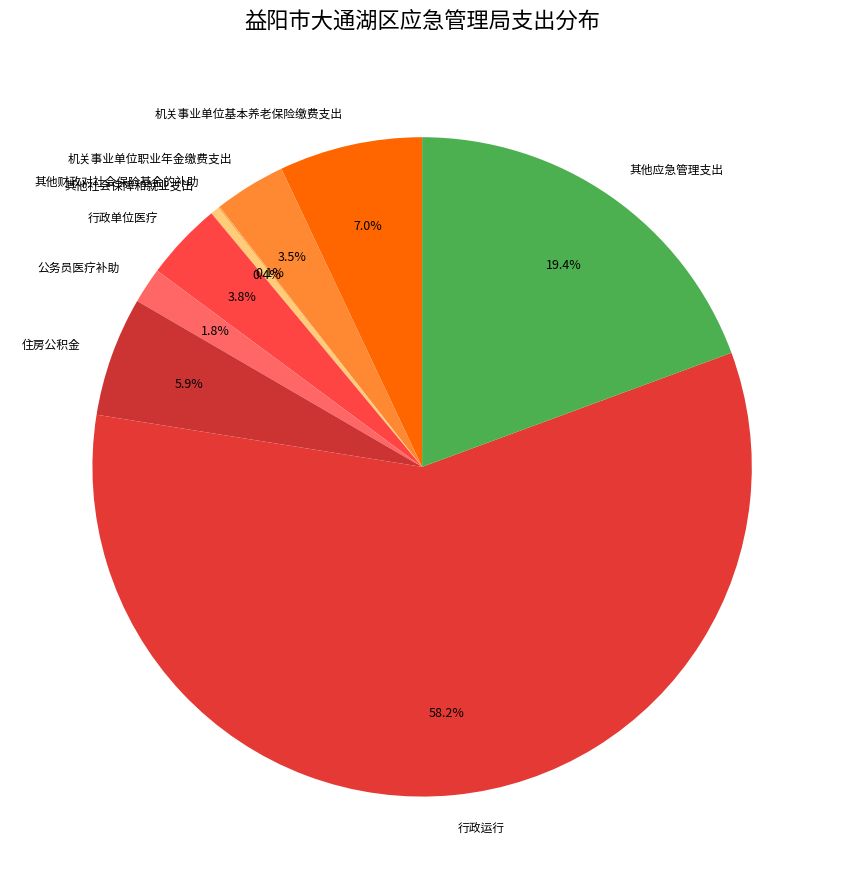

Is it true that 住房公积金 is 6% of the pie?

True